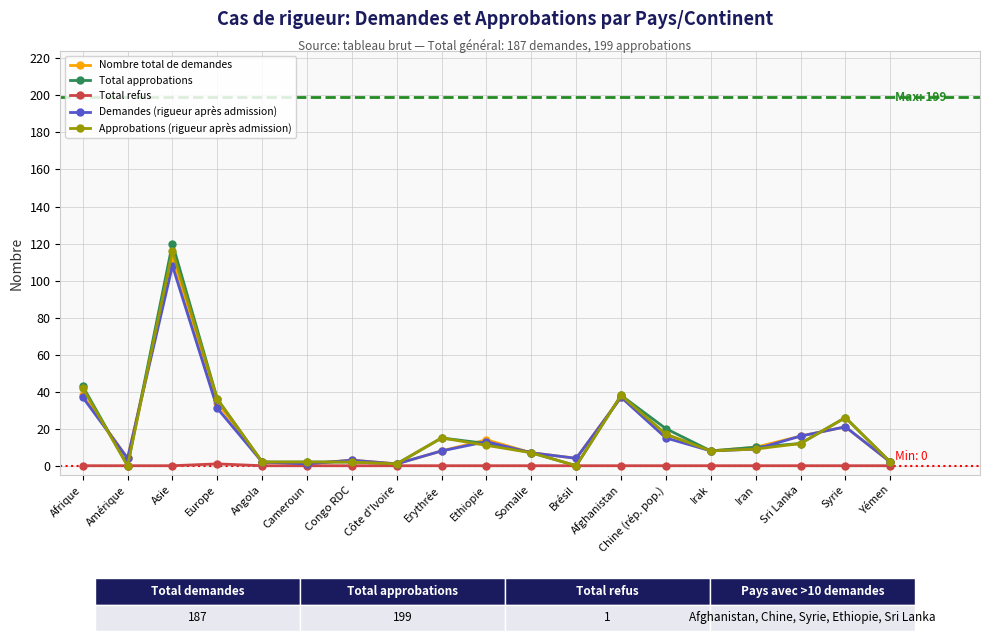

At which label is Approbations (rigueur après admission) closest to 58?

Afrique